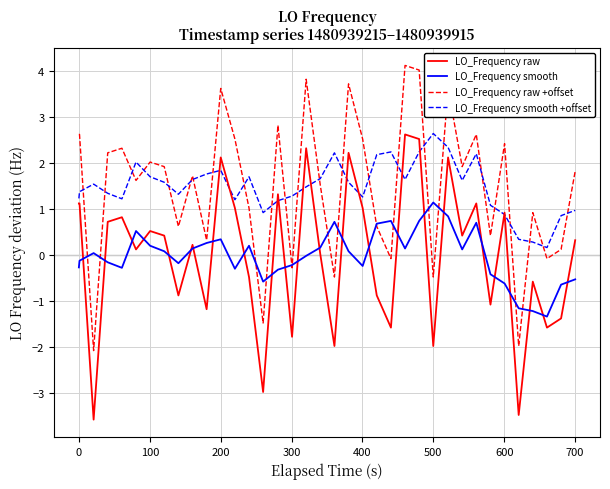

True or false: LO_Frequency smooth and LO_Frequency smooth +offset cross at least once.

False